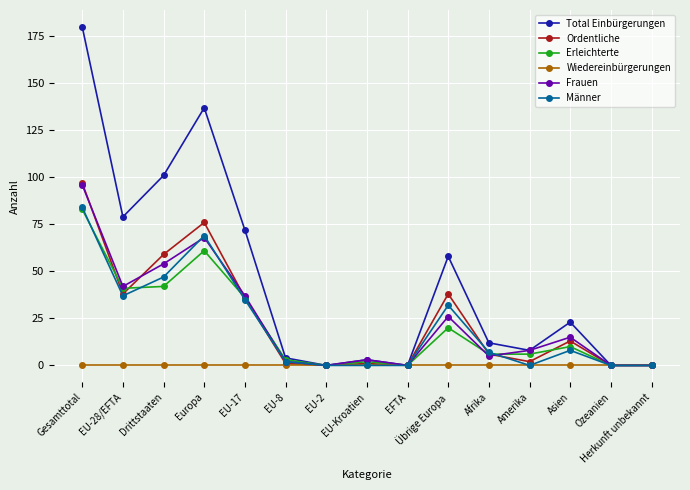

The Total Einbürgerungen series shows 117 at EU-28/EFTA. True or false?

False